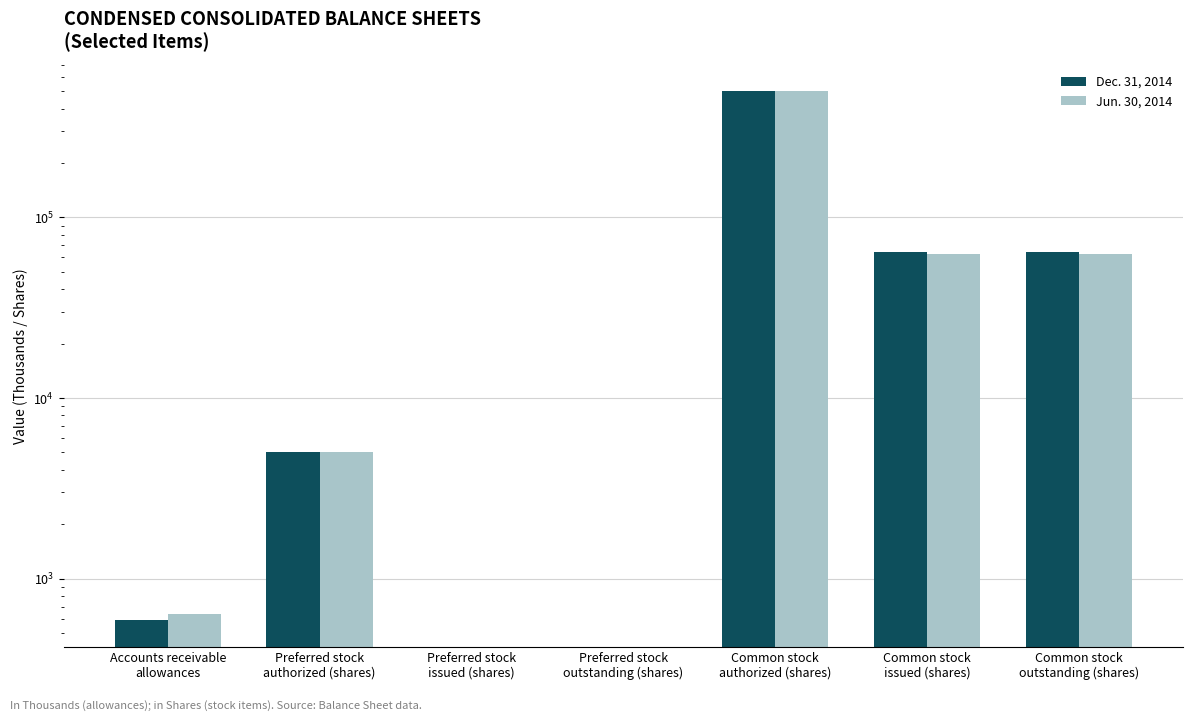

Rank the categories by Dec. 31, 2014 value from lowest to highest.

Preferred stock
issued (shares), Preferred stock
outstanding (shares), Accounts receivable
allowances, Preferred stock
authorized (shares), Common stock
issued (shares), Common stock
outstanding (shares), Common stock
authorized (shares)